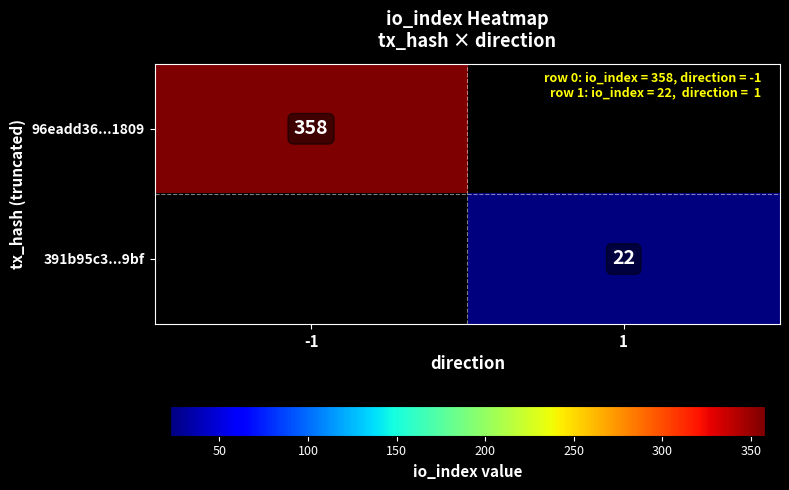

Is it true that 391b95c3...9bf equals 38 at 1?

False